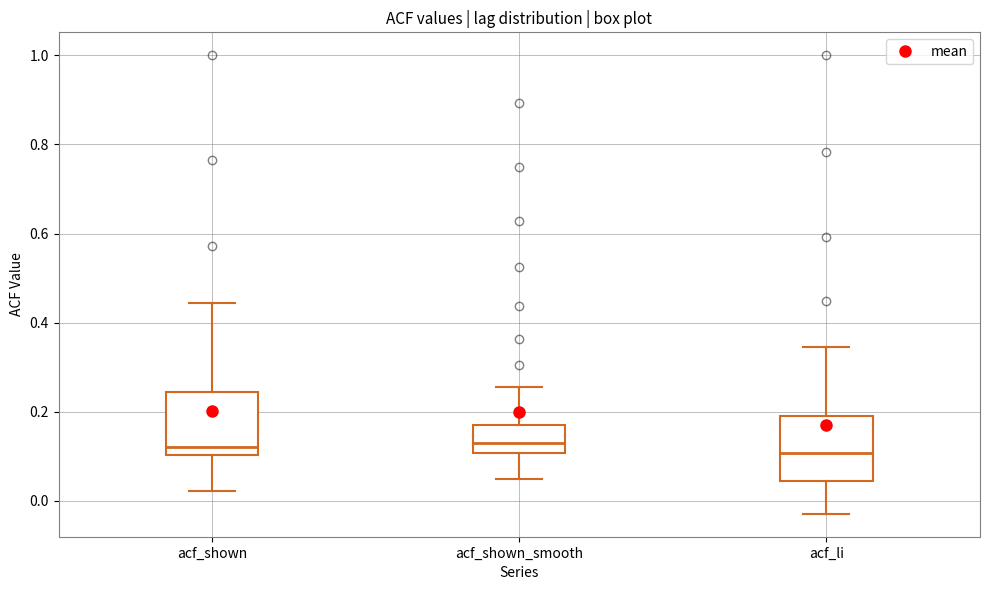

Where is the lower edge of the box for acf_li on the y-axis? The values are not printed on the chart, so give them approximately, as read against the axis.

0.04